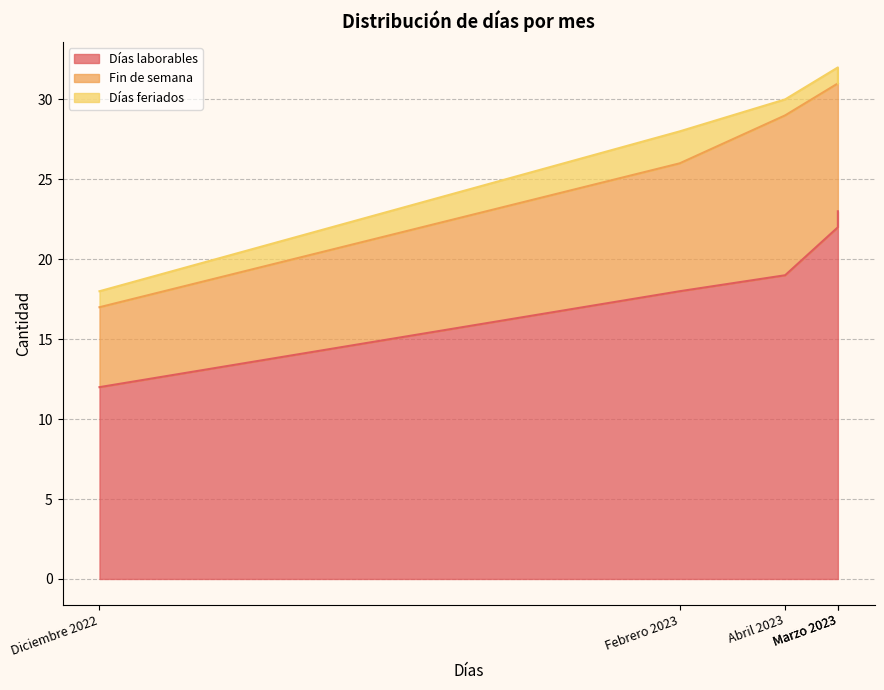

At which label is Días laborables closest to 17?

Febrero 2023